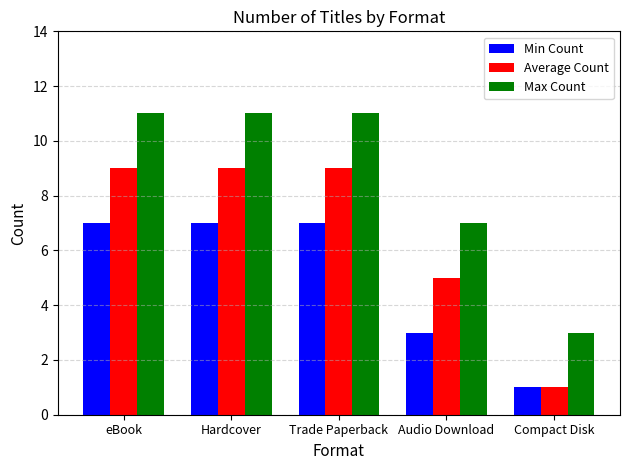

The value of Min Count at Hardcover is 11. True or false?

False